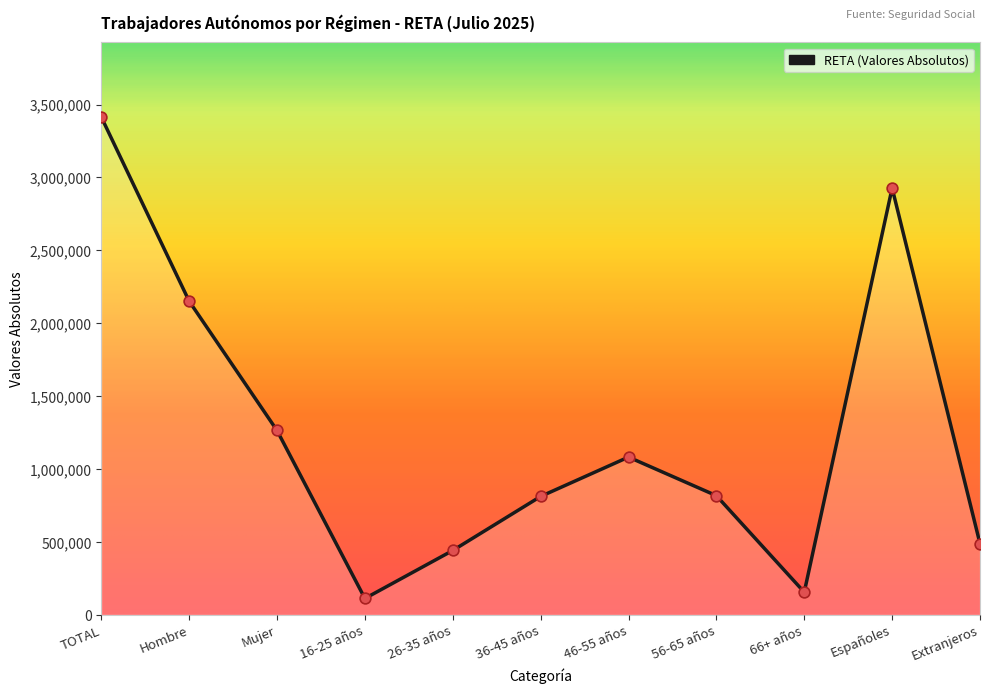

Which has a higher value, TOTAL or 36-45 años?

TOTAL